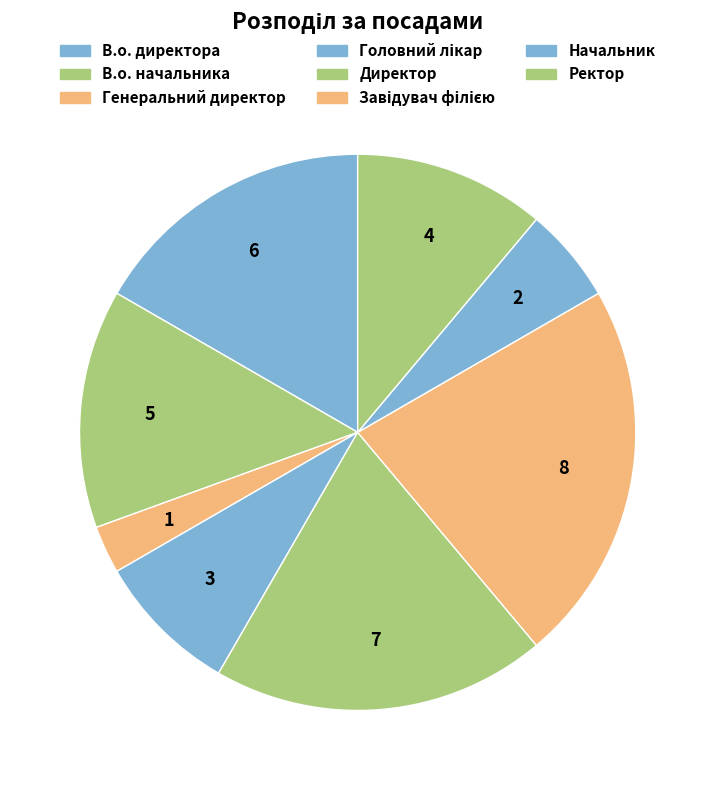

To the nearest percent, what is the average slice percentage?

12%